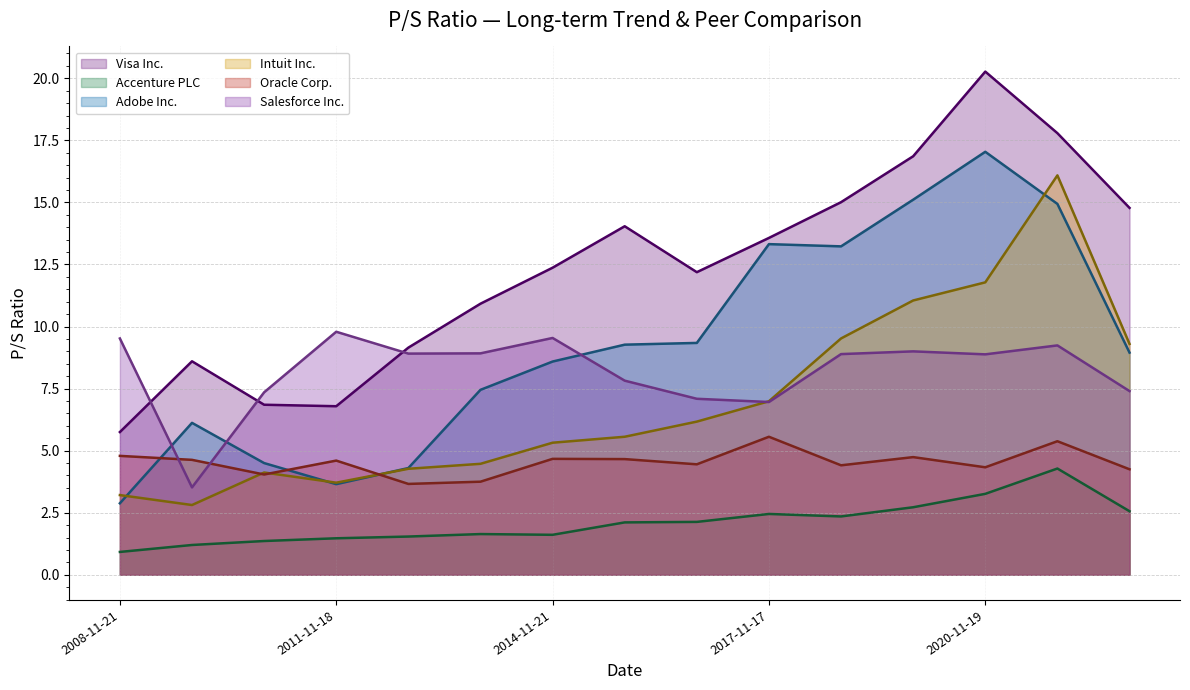

Which series has the widest spread of values?

Visa Inc.